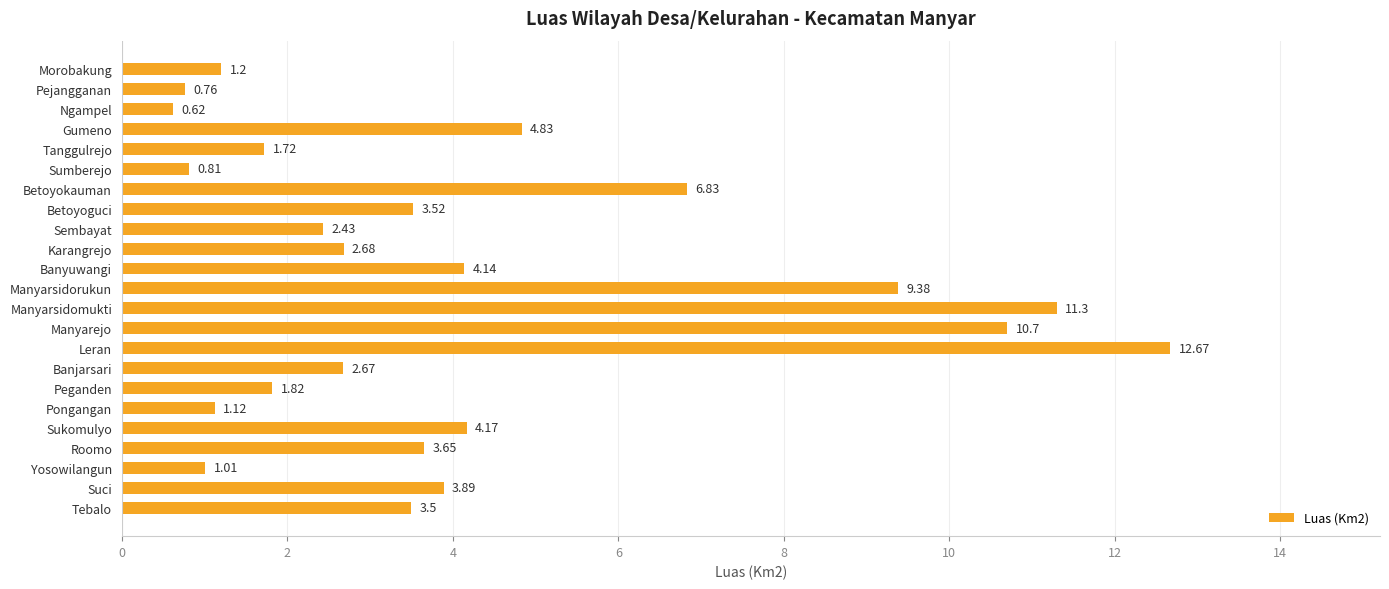

How many values are below 3?

11